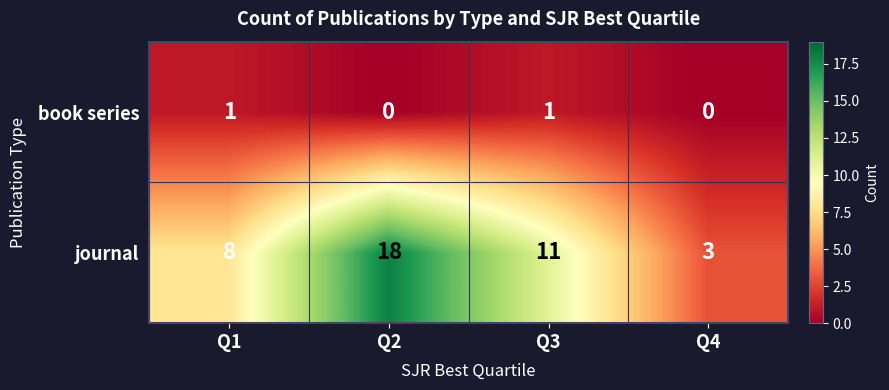

The value of journal at Q3 is 11. True or false?

True